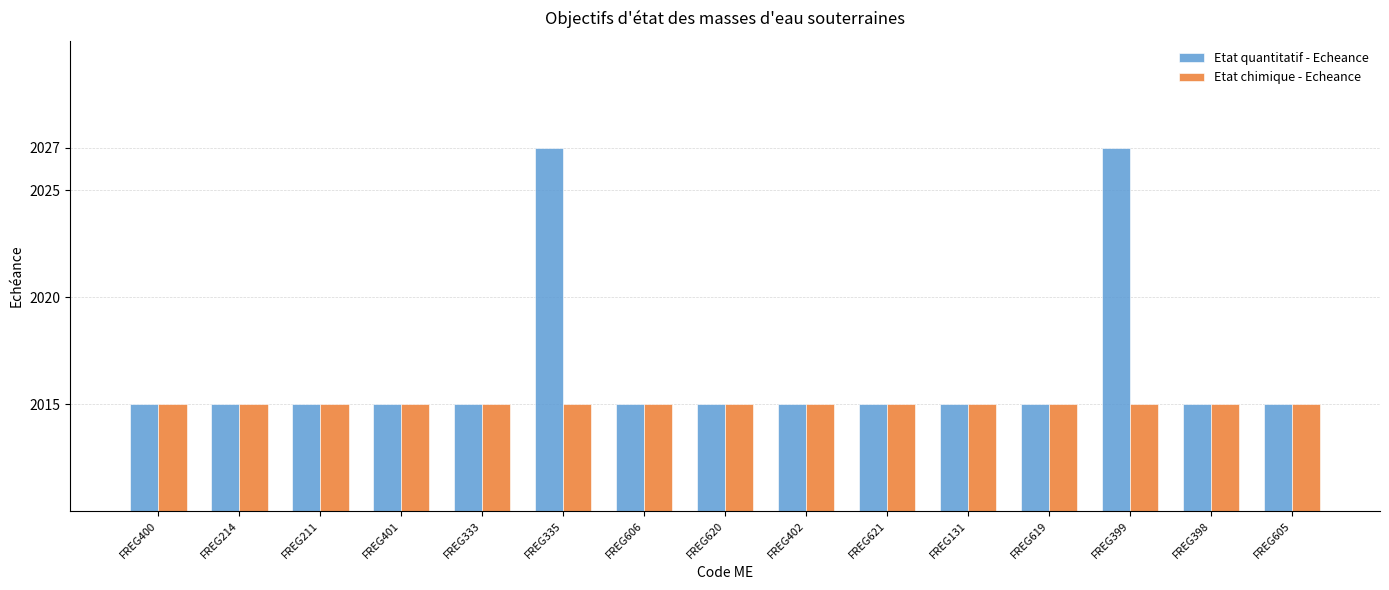

The Etat chimique - Echeance series shows 1121 at FREG335. True or false?

False